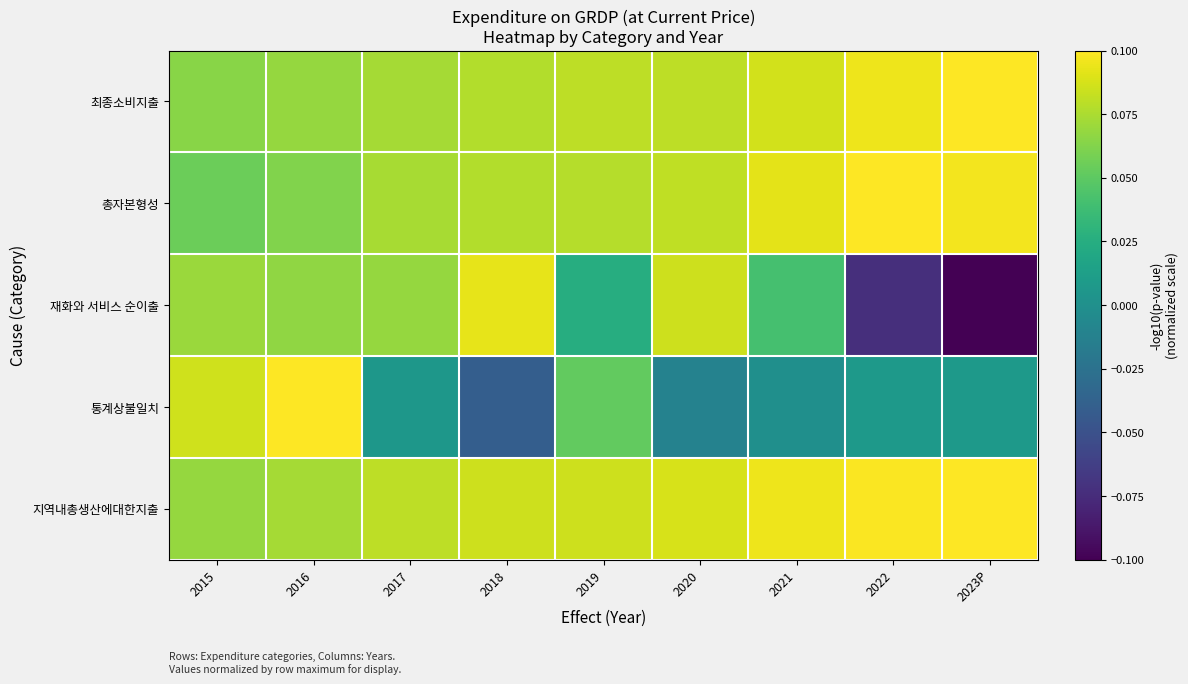

At which category is the sum across all series the highest?

2016